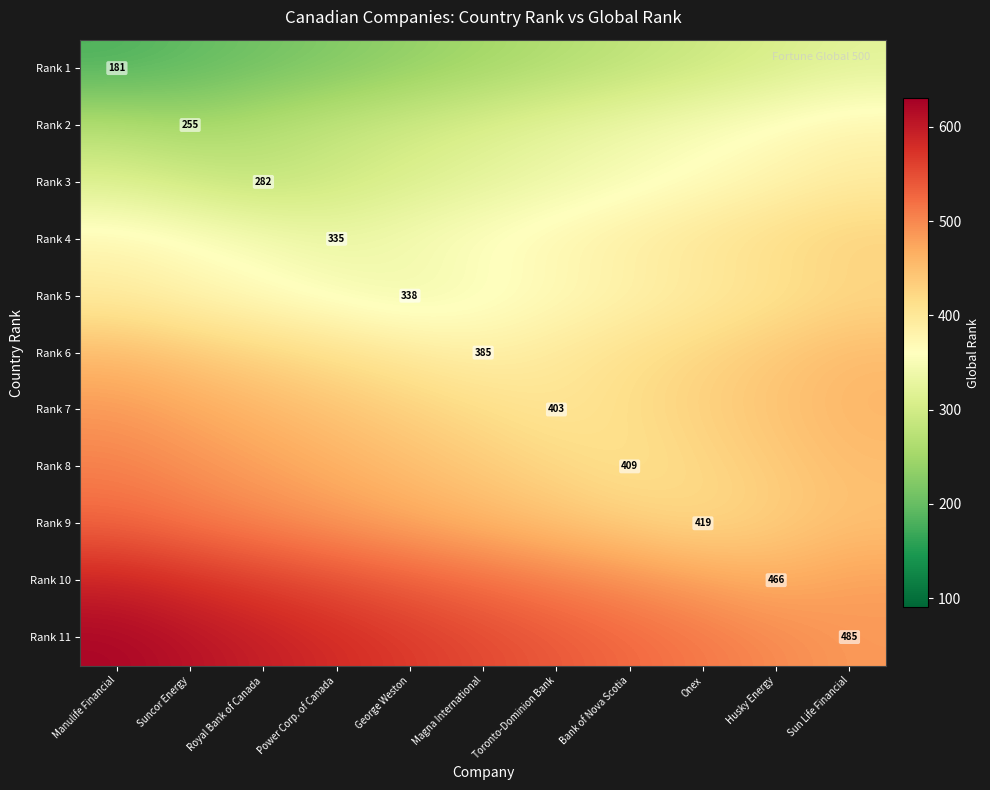

Is the value of Rank 7 at Manulife Financial greater than the value of Rank 1 at Manulife Financial?

Yes